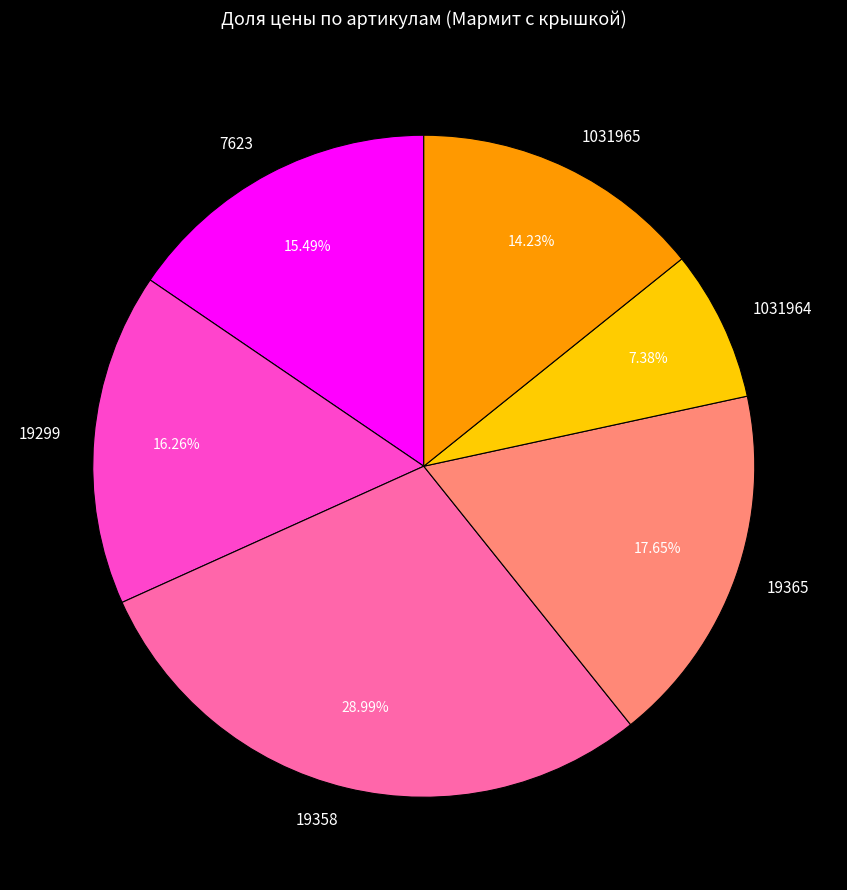

Approximately how many times larger is the value at 7623 compared to 19358?

0.5